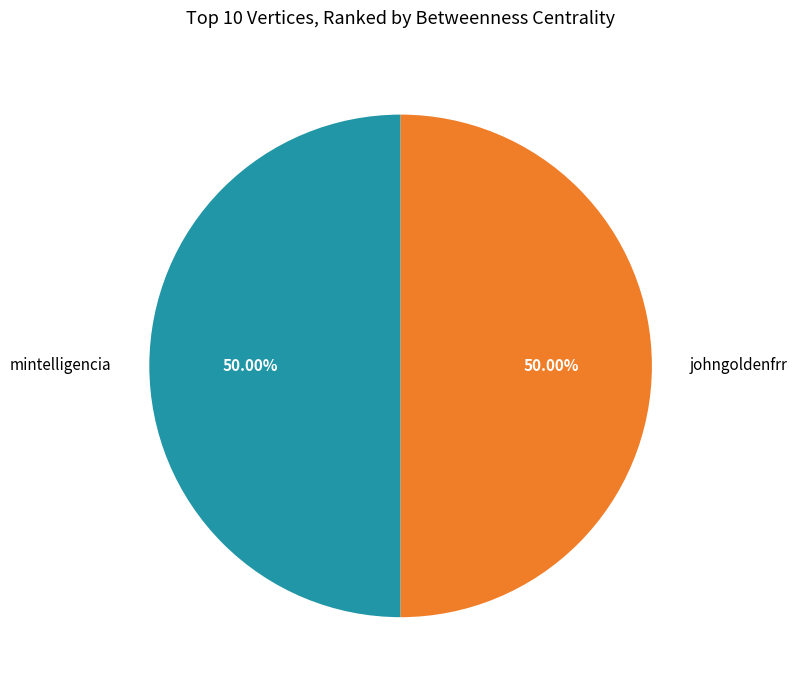

Approximately how many times larger is the value at mintelligencia compared to johngoldenfrr?

1.0